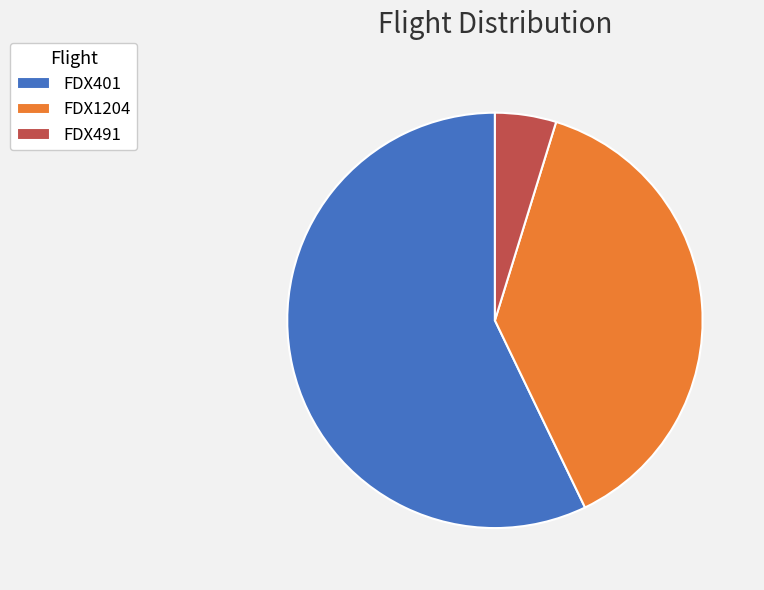

Which has a higher value, FDX1204 or FDX401?

FDX401